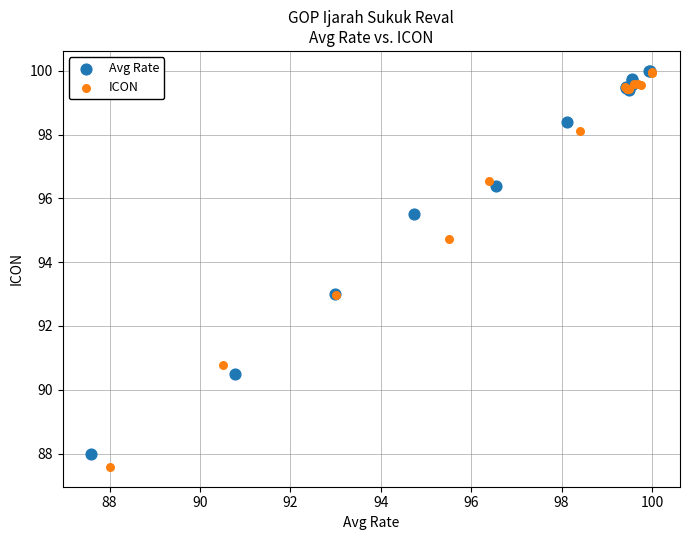

What are all the series names shown in the legend?

Avg Rate, ICON